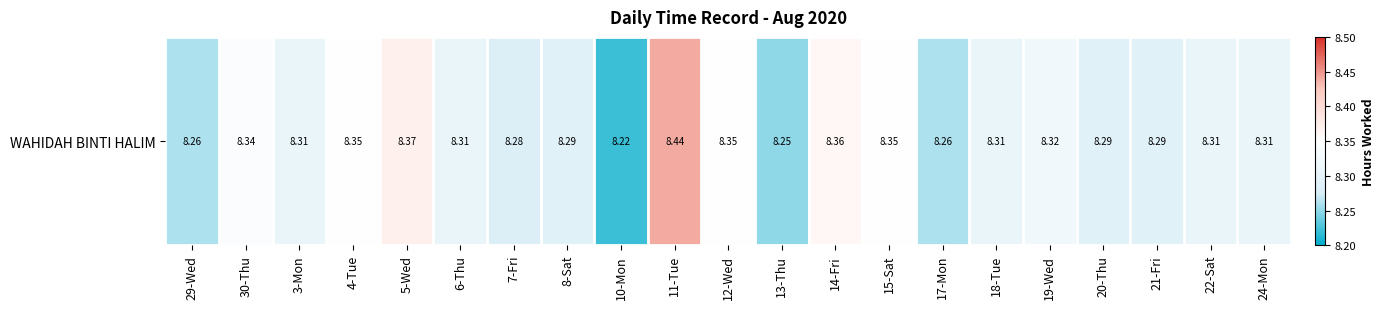

Reading right to left, transcribe all the data shown in this chart.

8.3	8.3	8.3	8.3	8.3	8.3	8.3	8.3	8.4	8.2	8.3	8.4	8.2	8.3	8.3	8.3	8.4	8.3	8.3	8.3	8.3